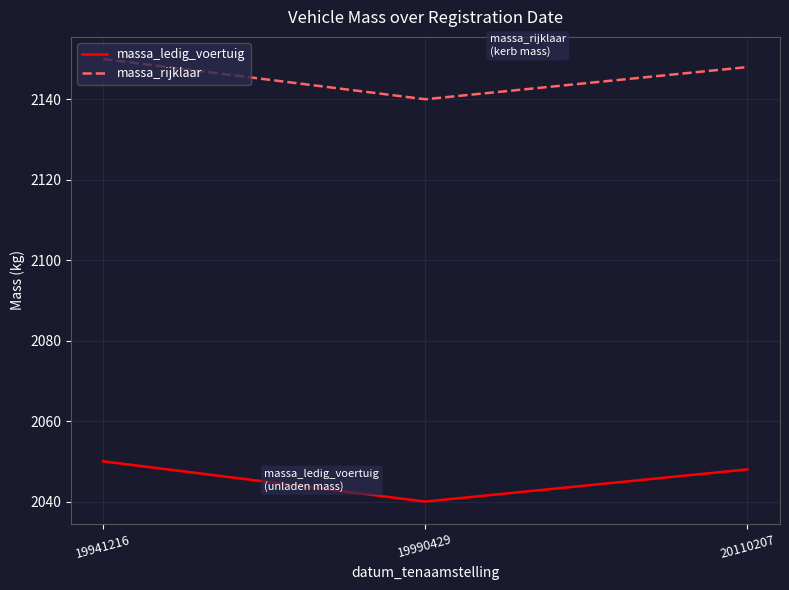

What is the difference between the maximum and minimum values in the massa_ledig_voertuig series?

10